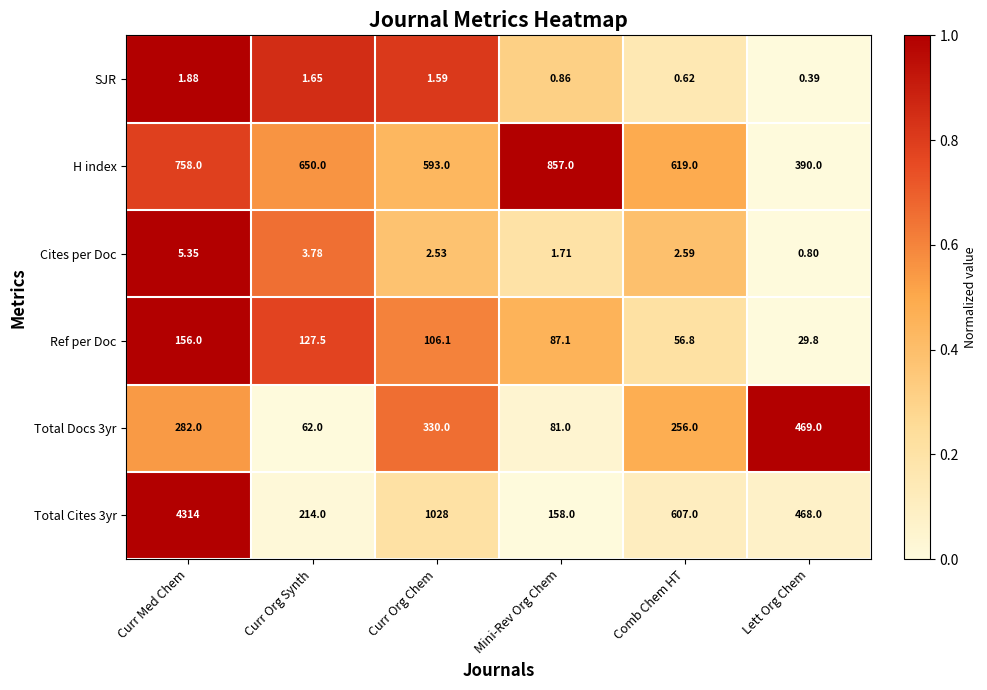

List the labels in order of Total Docs 3yr value, largest first.

Lett Org Chem, Curr Org Chem, Curr Med Chem, Comb Chem HT, Mini-Rev Org Chem, Curr Org Synth